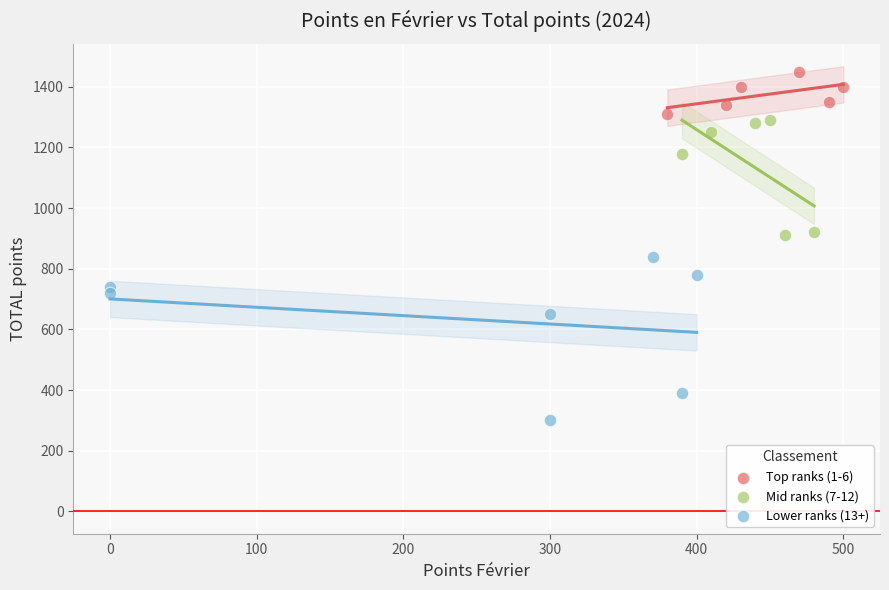

What are all the series names shown in the legend?

Top ranks (1-6), Mid ranks (7-12), Lower ranks (13+)